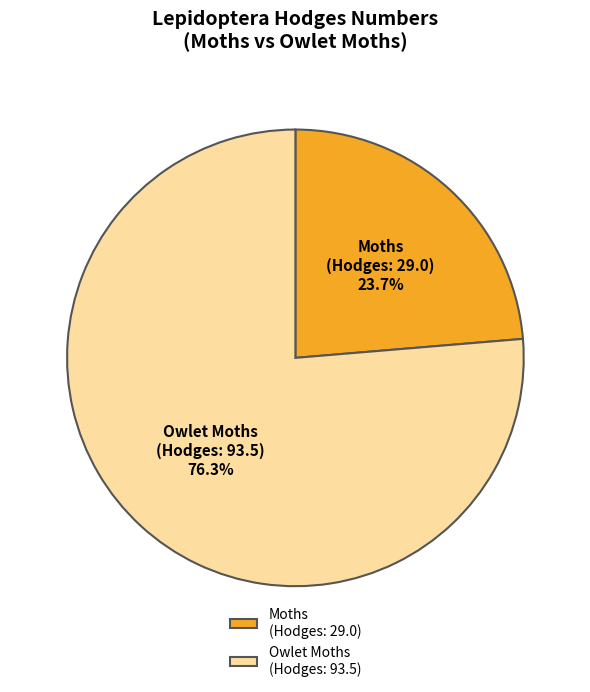

What is the majority slice?

Owlet Moths (Hodges: 93.5)